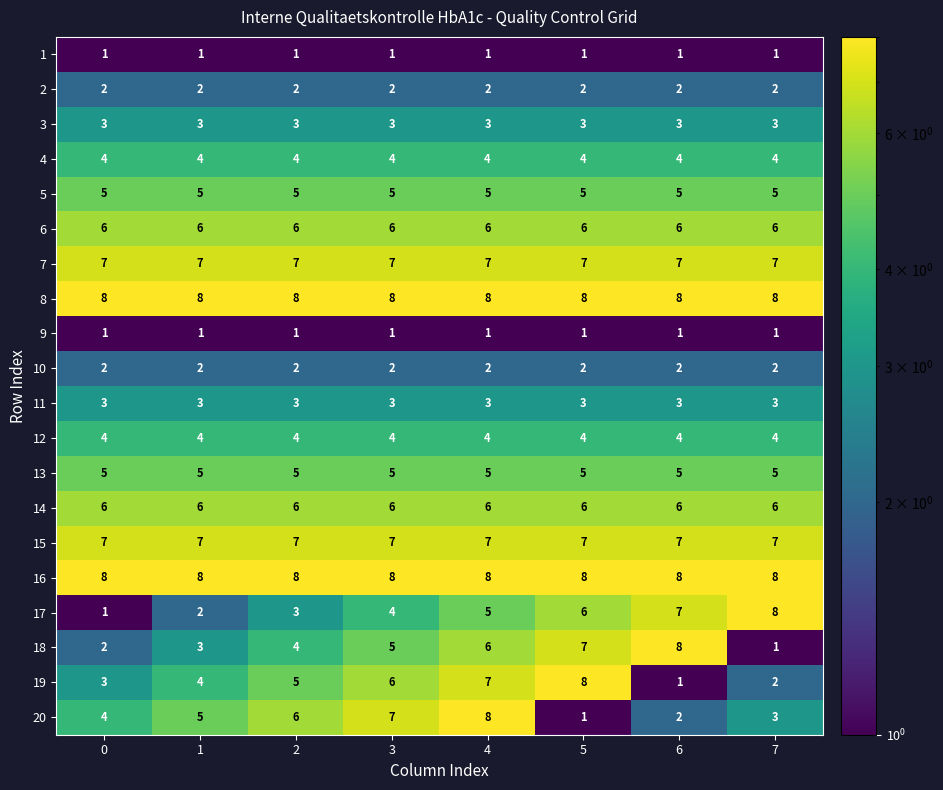

What is the sum of the 14 values at 2 and 6?

12